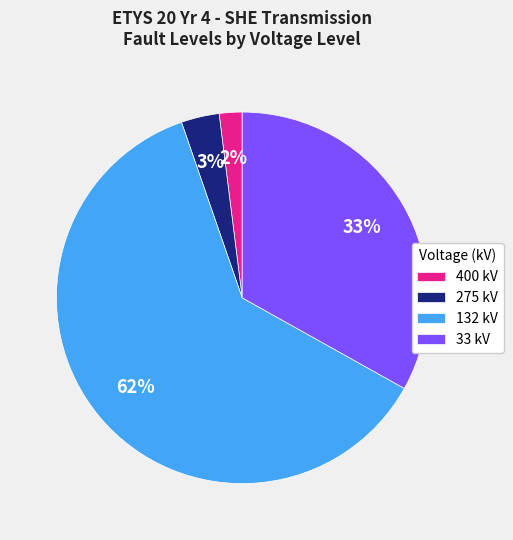

To the nearest percent, what is the combined percentage of 132 kV and 33 kV?

95%